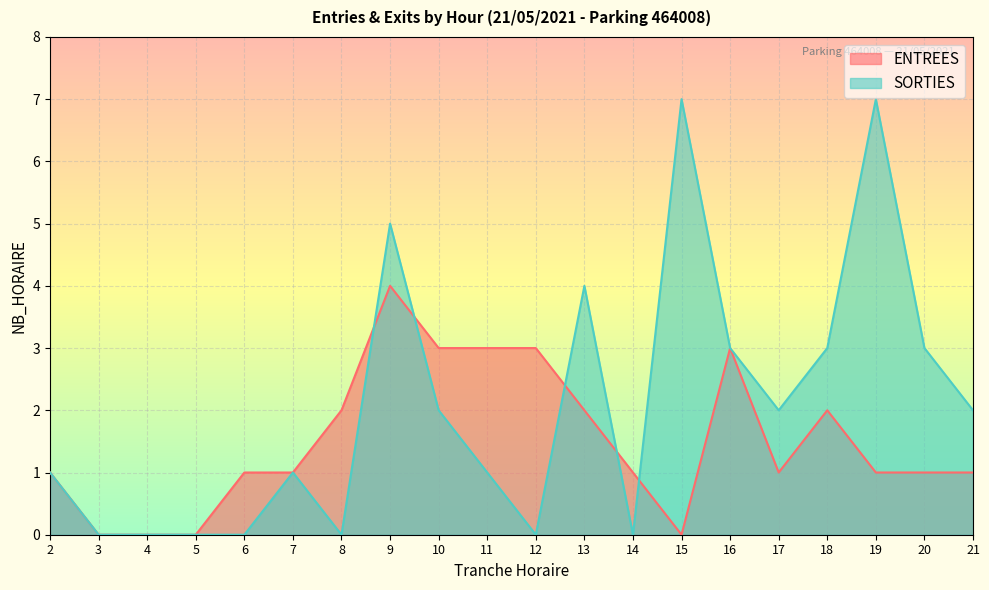

How many intersections are there between SORTIES and ENTREES?

5